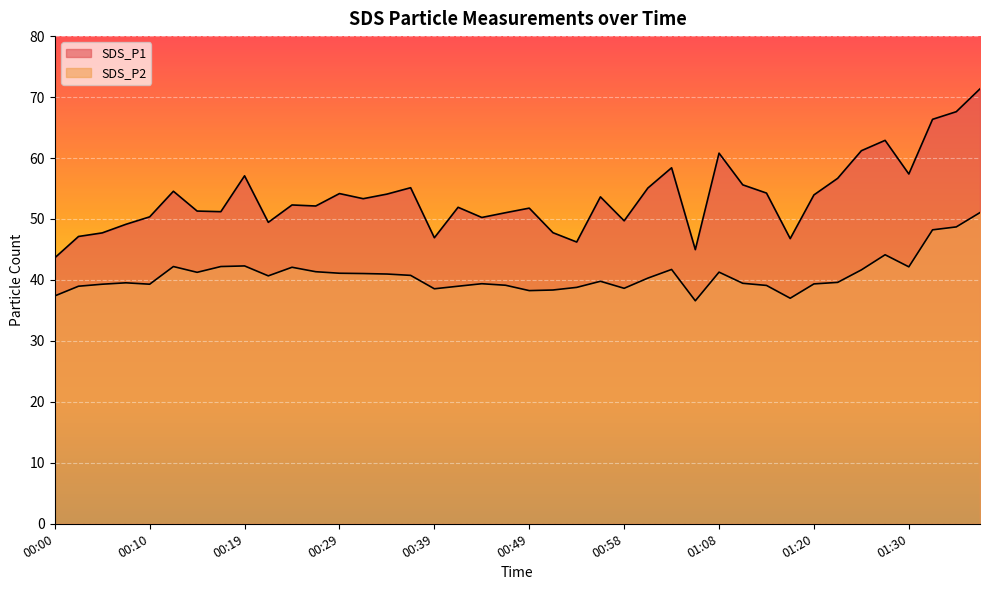

Which label corresponds to the smallest value in the chart?

01:06